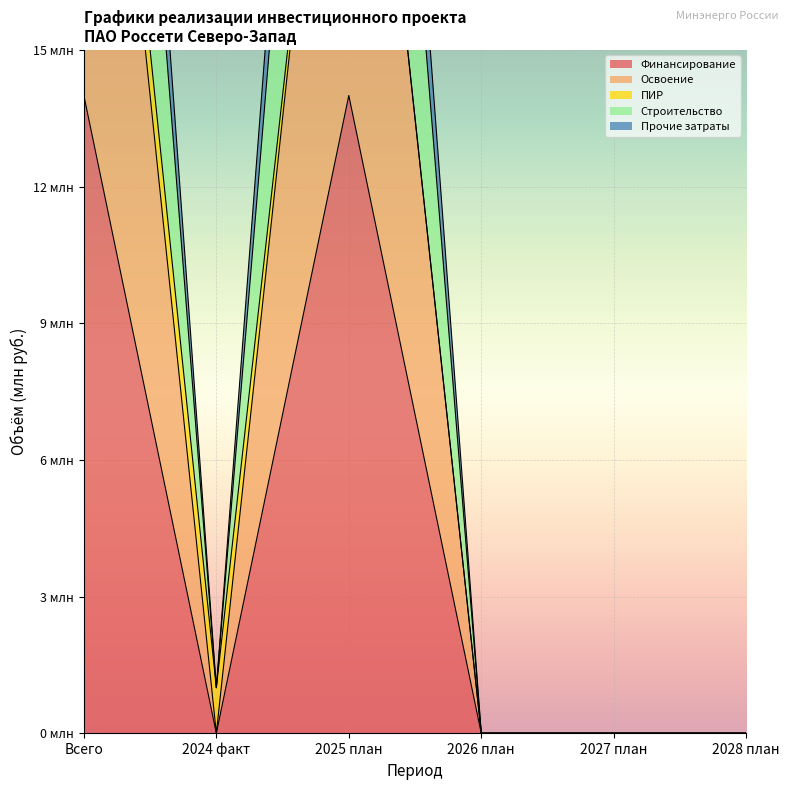

True or false: Освоение has more than 2 interior local peaks.

False